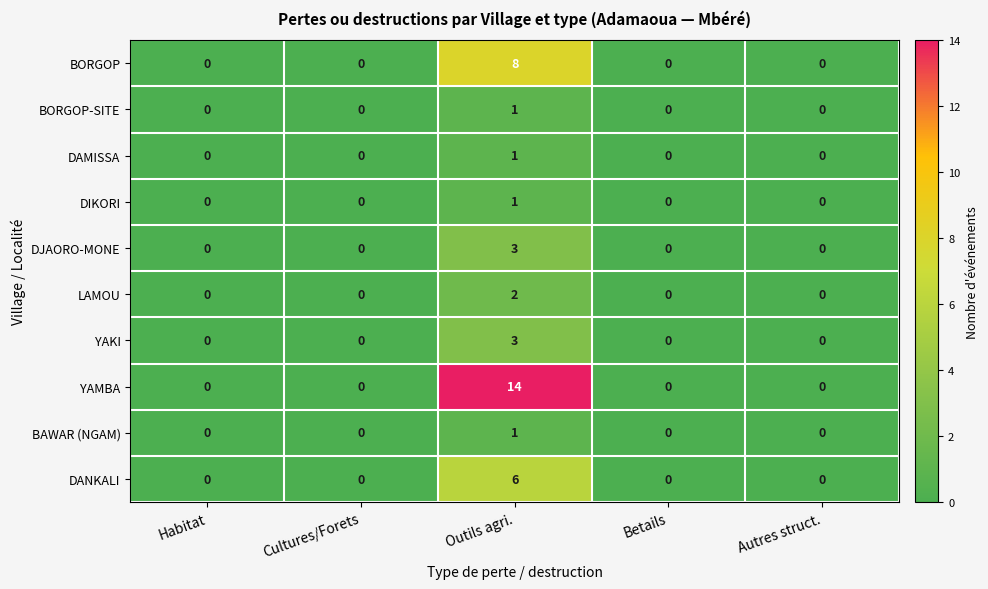

How many values in LAMOU are above zero?

1